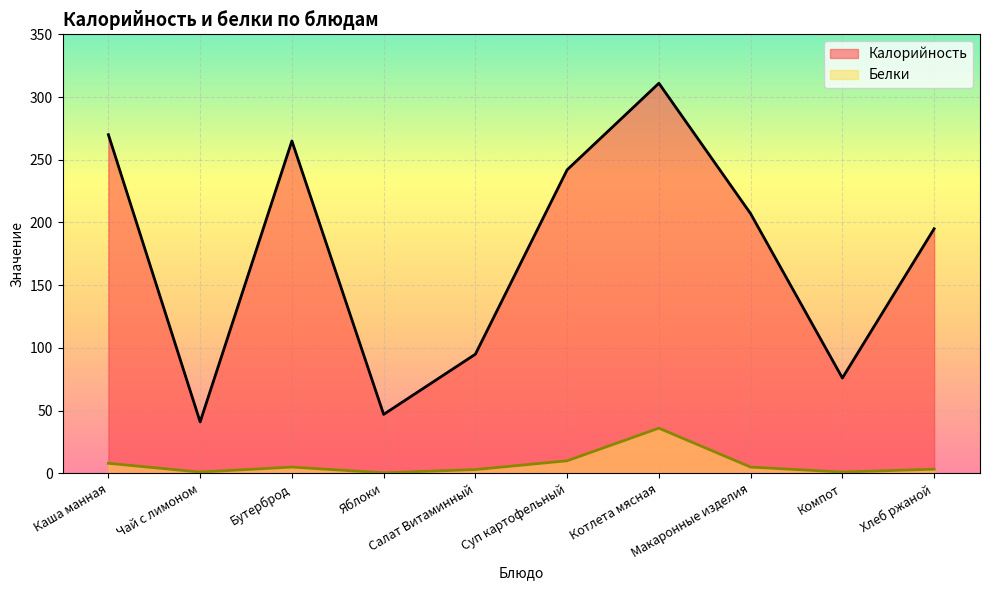

Count the number of data series in this chart.

2